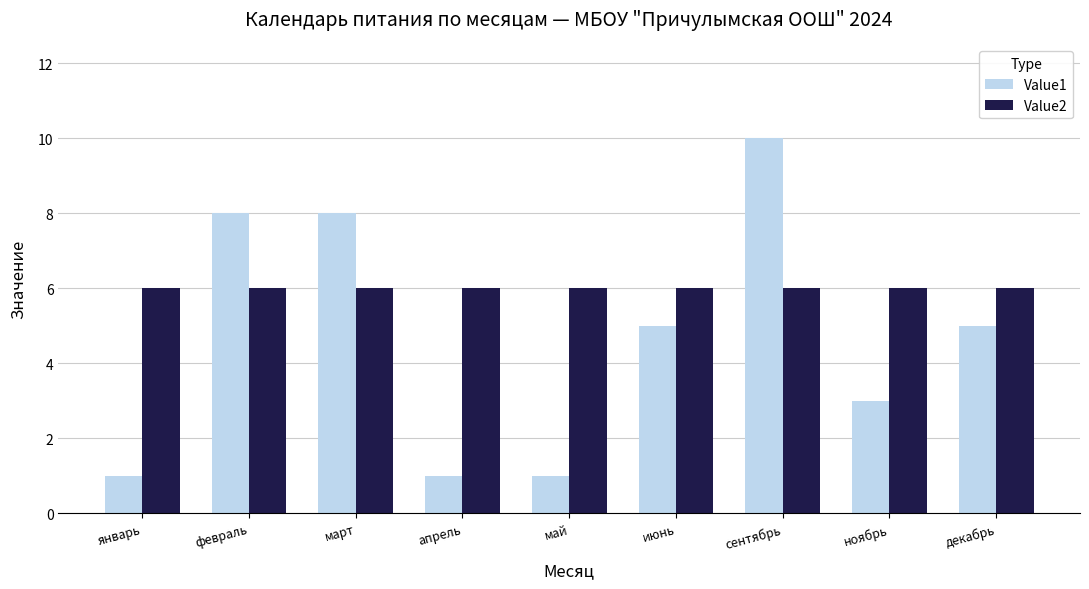

Reading right to left, list all the values displayed in this chart.

Value1: декабрь=5	ноябрь=3	сентябрь=10	июнь=5	май=1	апрель=1	март=8	февраль=8	январь=1
Value2: декабрь=6	ноябрь=6	сентябрь=6	июнь=6	май=6	апрель=6	март=6	февраль=6	январь=6